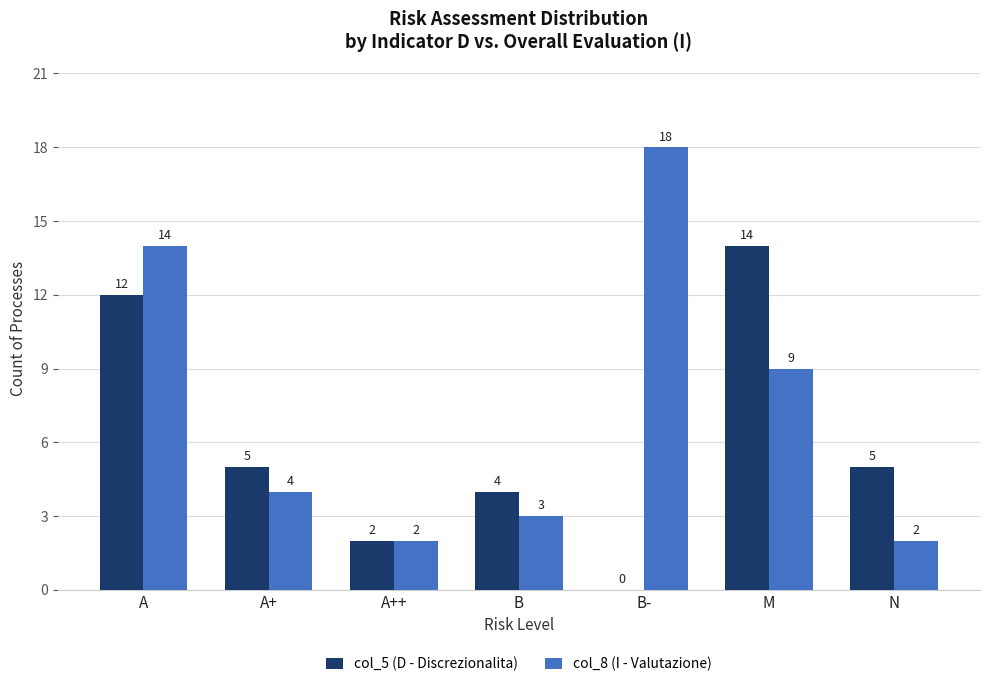

Which label corresponds to the largest value in the chart?

B-